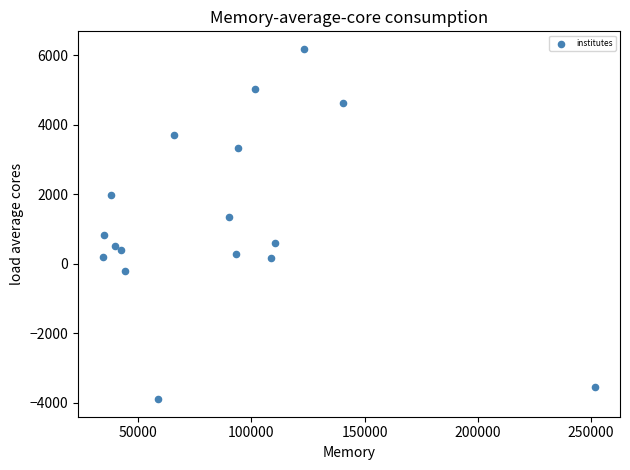

What is the range of X values (max minus min)?

217614